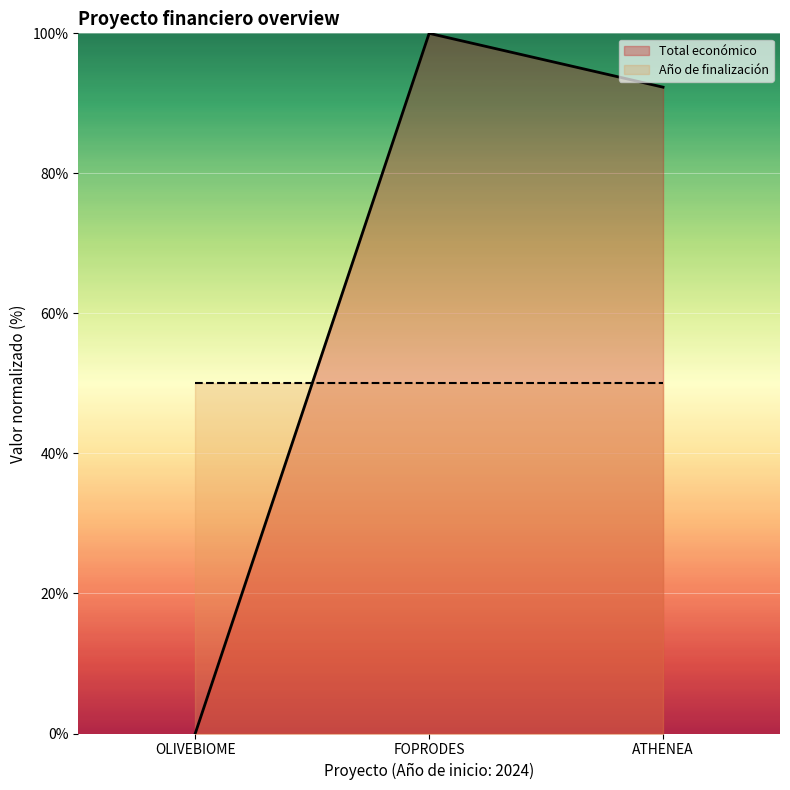

Between OLIVEBIOME and FOPRODES, which is larger?

FOPRODES